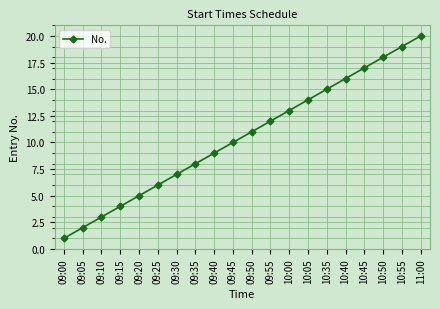

Is it true that the value at 09:45 is 10?

True